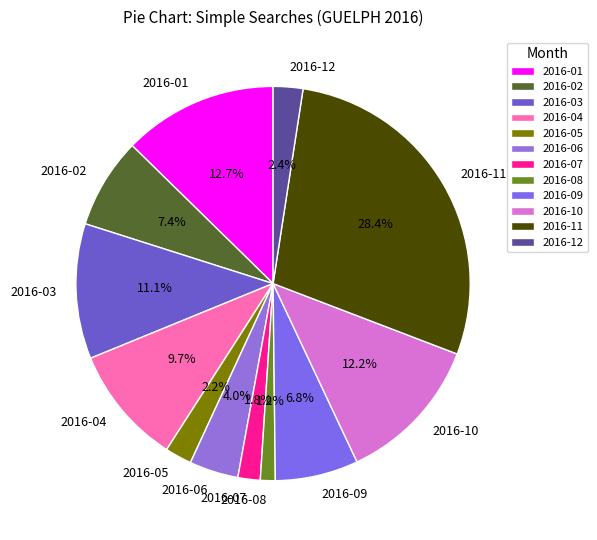

Is it true that 2016-09 is 7% of the pie?

True